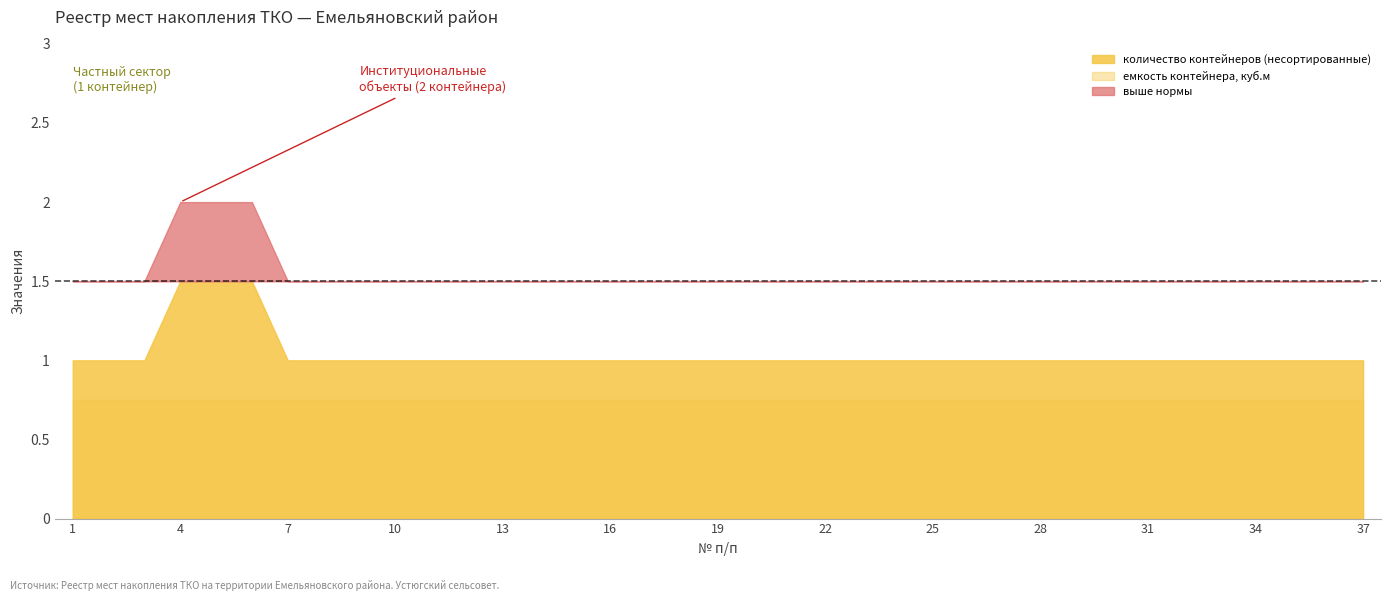

What is the difference between the highest and lowest values at 20?

0.2